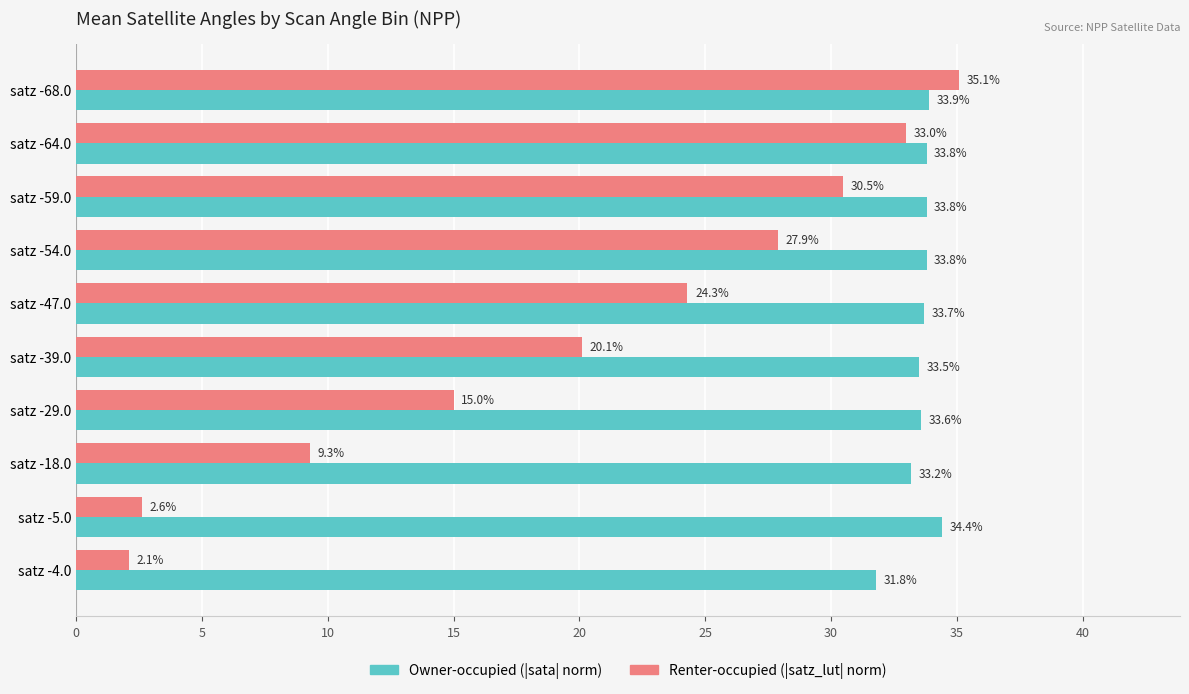

What is the minimum value shown in the chart?

2.1